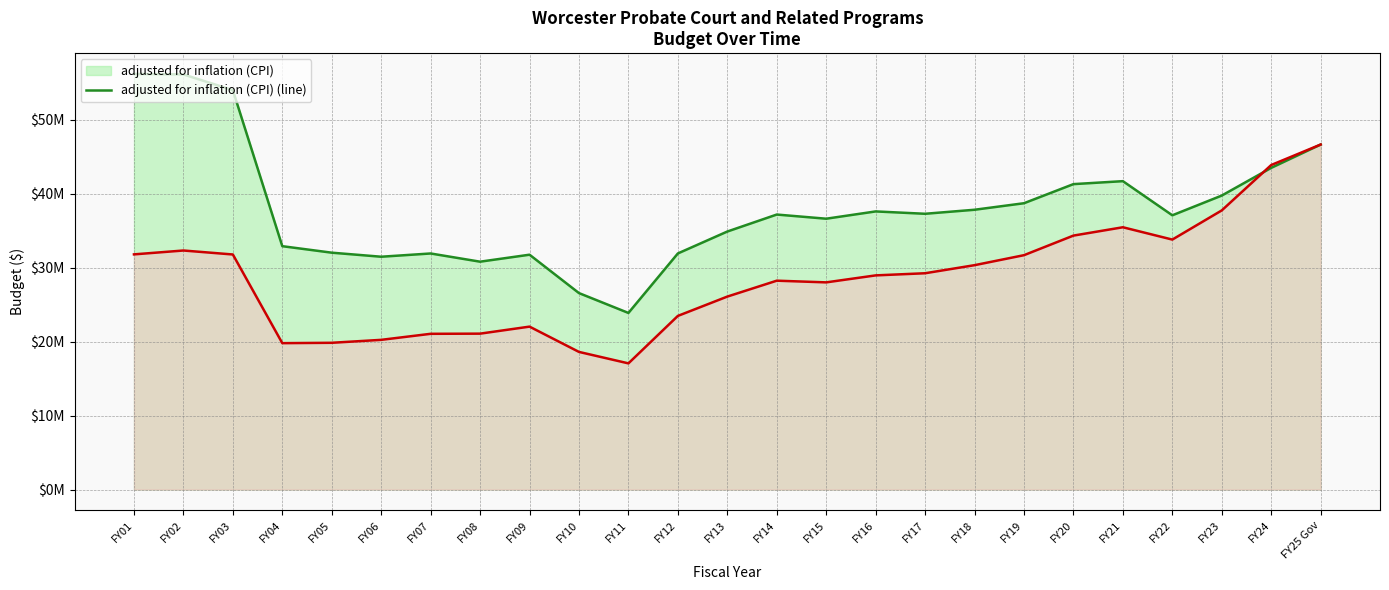

Where is the first local minimum for adjusted for inflation (CPI) (line)?

FY06